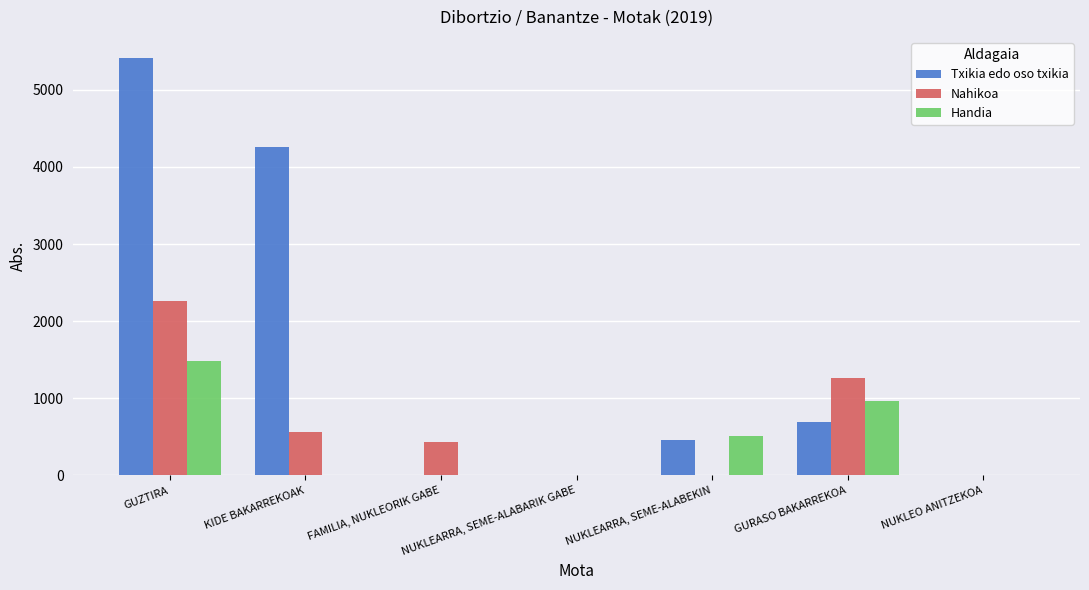

What is the sum of all Txikia edo oso txikia values?

10829.6